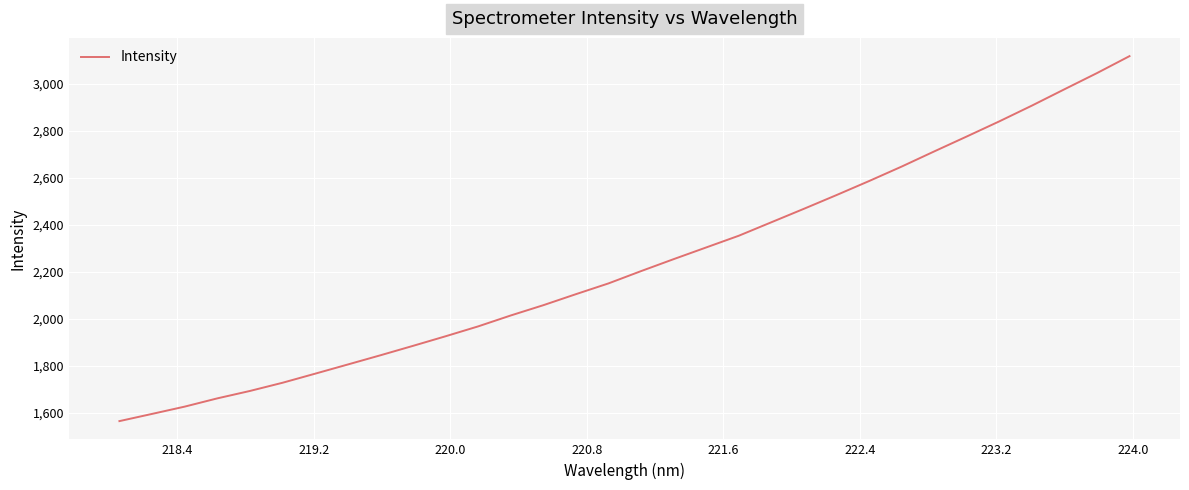

What is the difference between the maximum and minimum values?

1553.6